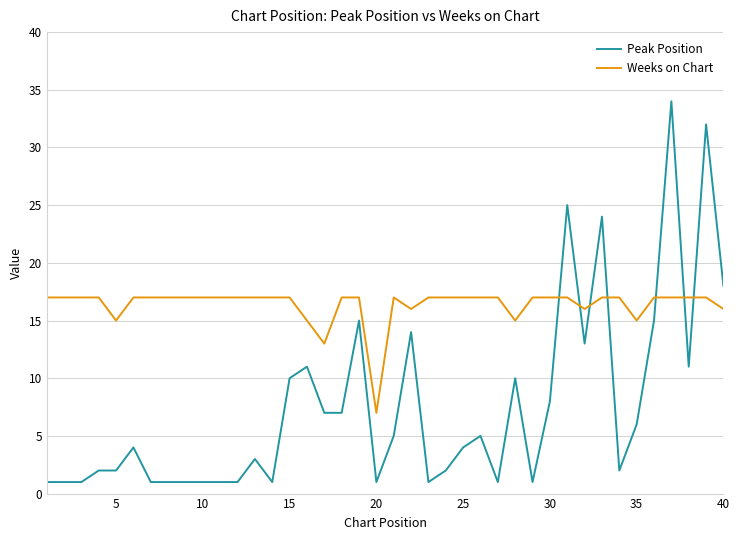

Which series has the largest total across all categories?

Weeks on Chart